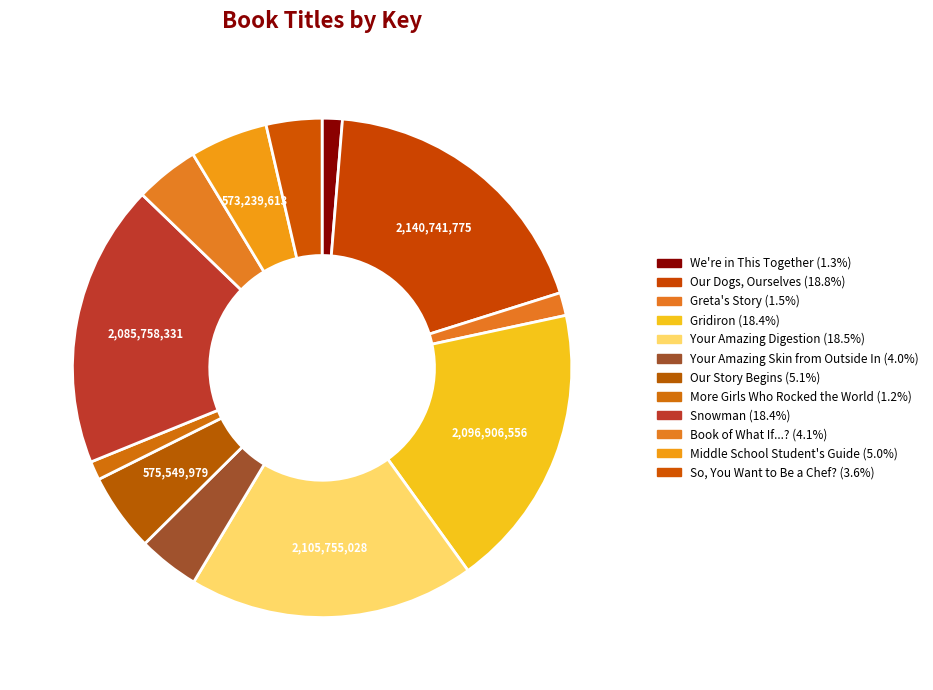

How many slices are in this pie chart?

12